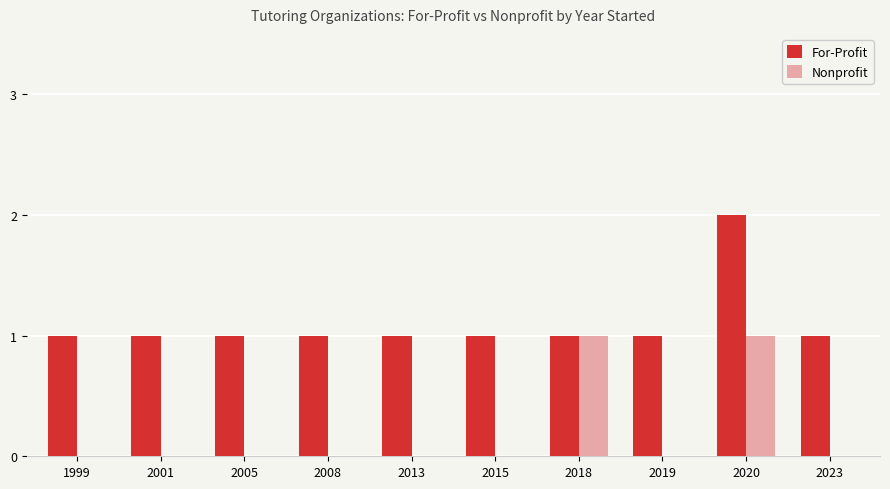

What is the sum of all Nonprofit values?

2